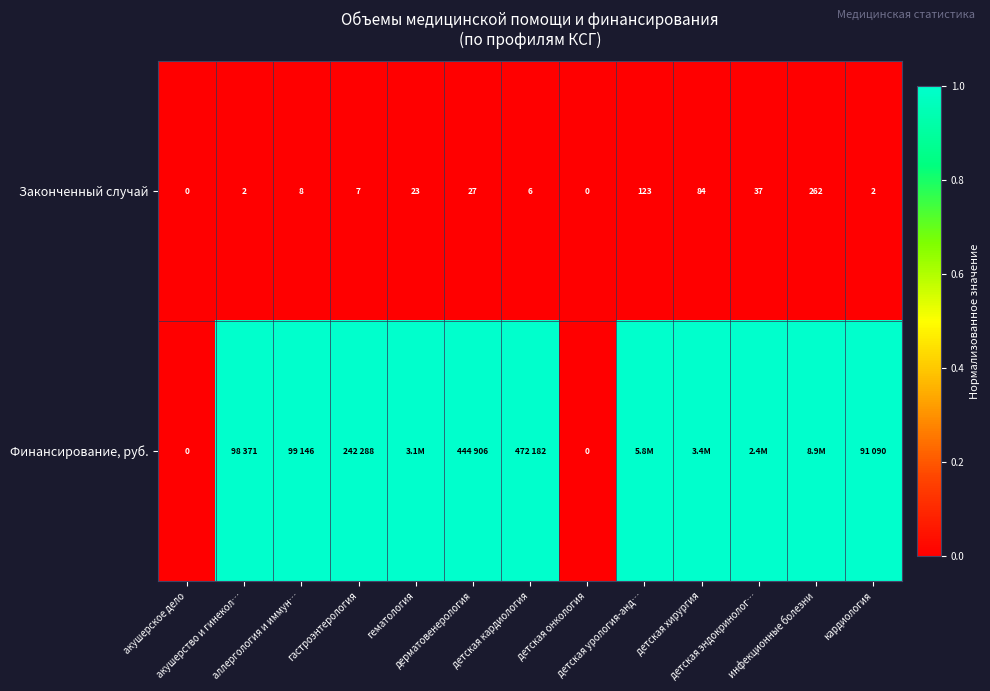

At how many categories does at least one series exceed 0?

11